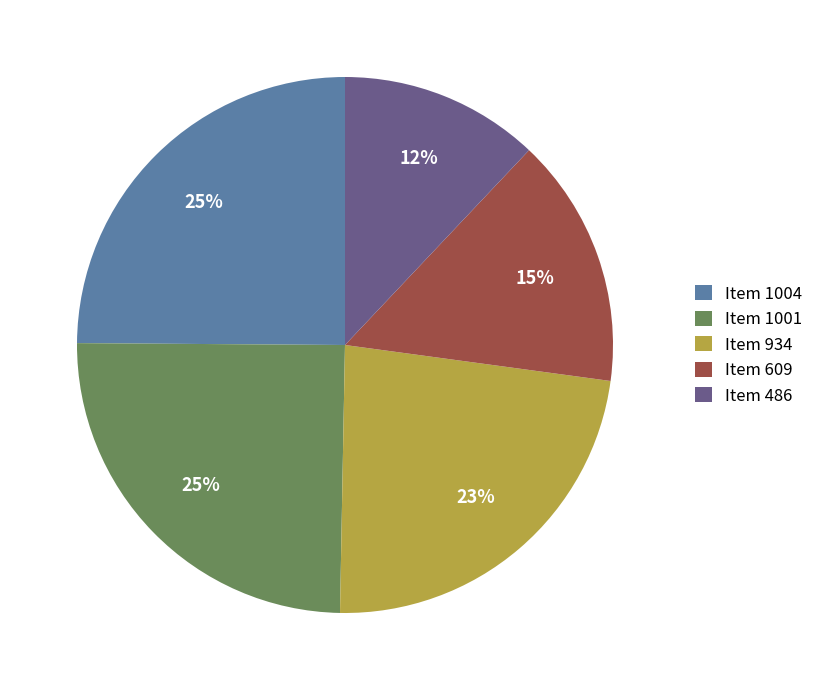

Which category has the smallest portion of the pie?

Item 486